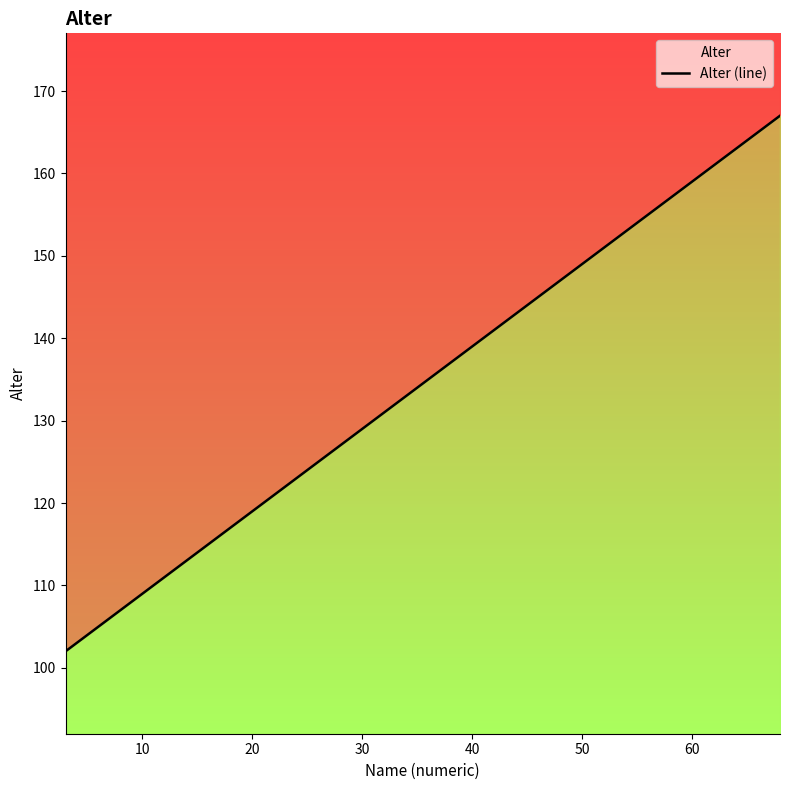

True or false: the data has more than 0 interior local peaks.

False